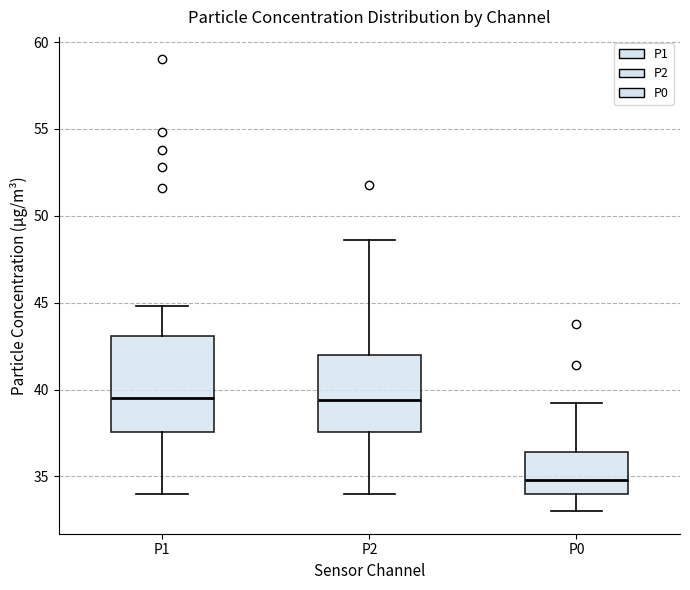

Comparing the boxes themselves (not the whiskers), which one is the tallest?

P1